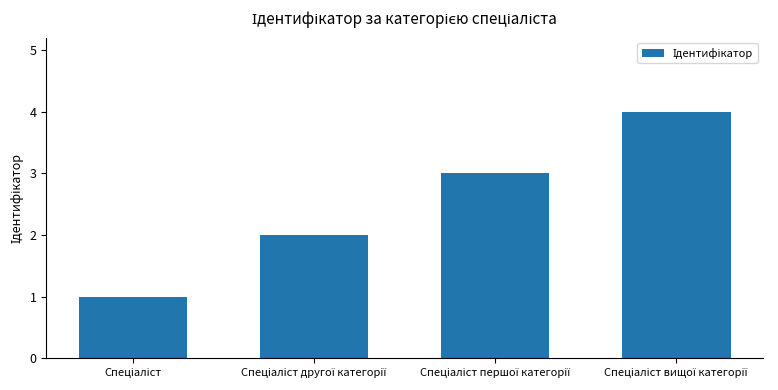

What is the difference between the maximum and minimum values?

3